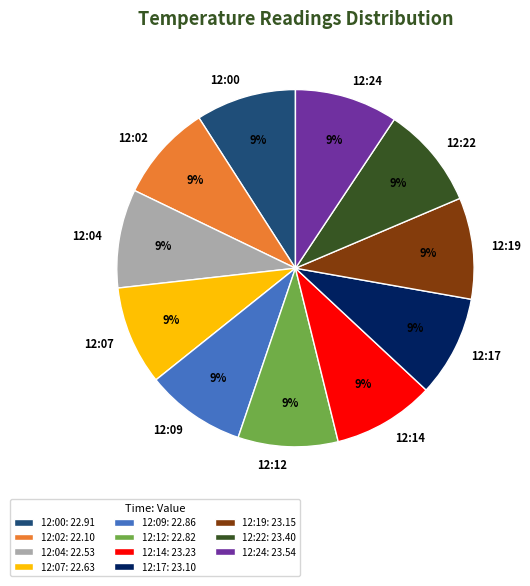

What is the ratio of the value at 12:07 to the value at 12:09?

1.0